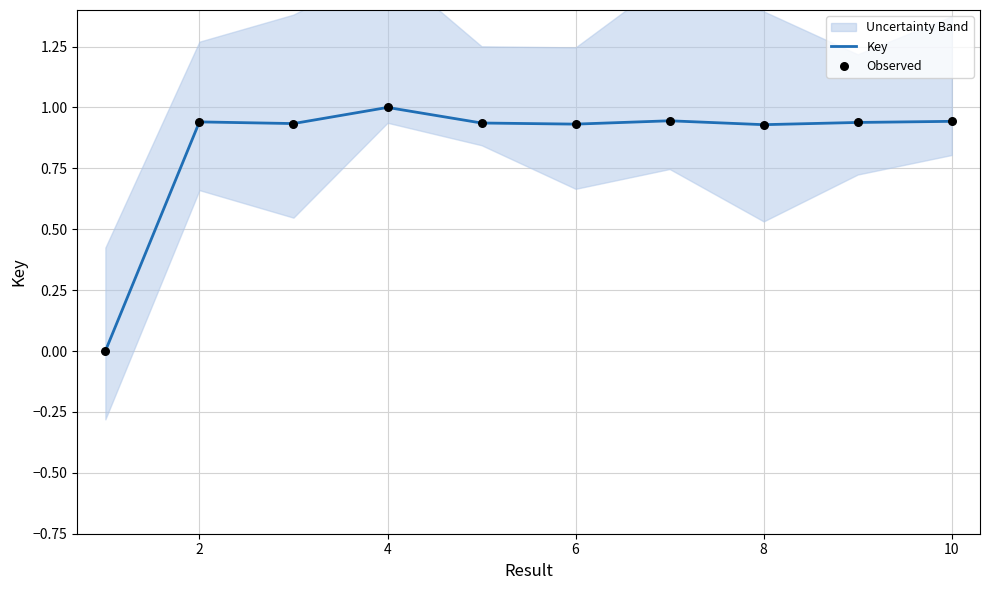

Which series has the largest total across all categories?

Key